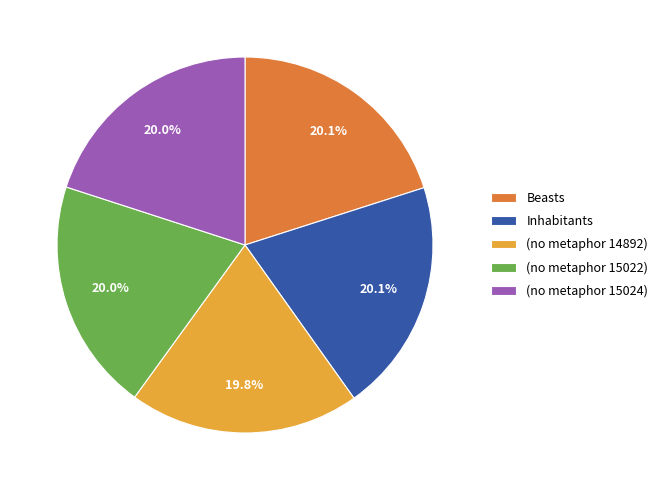

How many slices are in this pie chart?

5